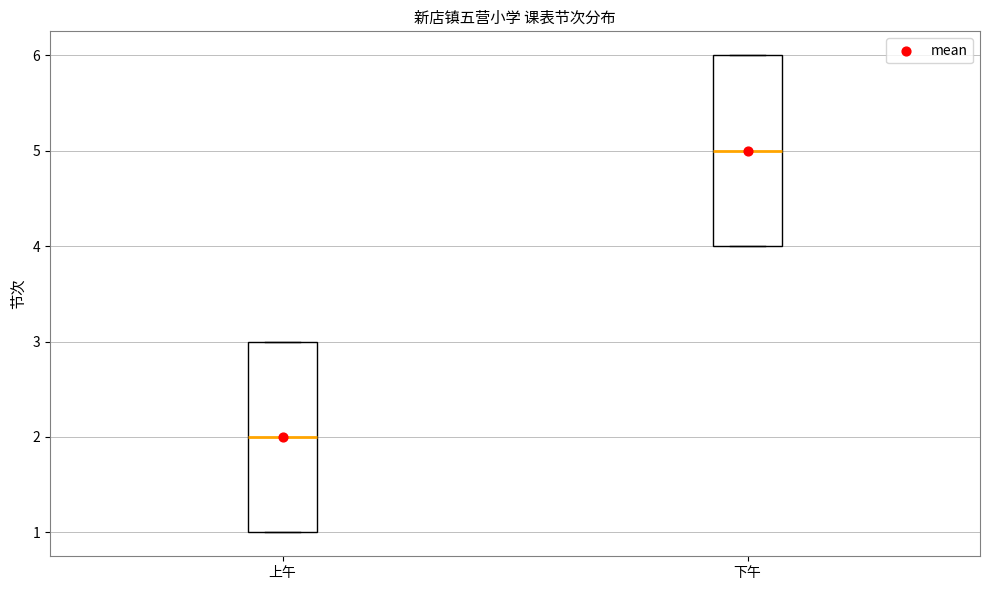

Where is the upper edge of the box for 上午 on the y-axis? The values are not printed on the chart, so give them approximately, as read against the axis.

3